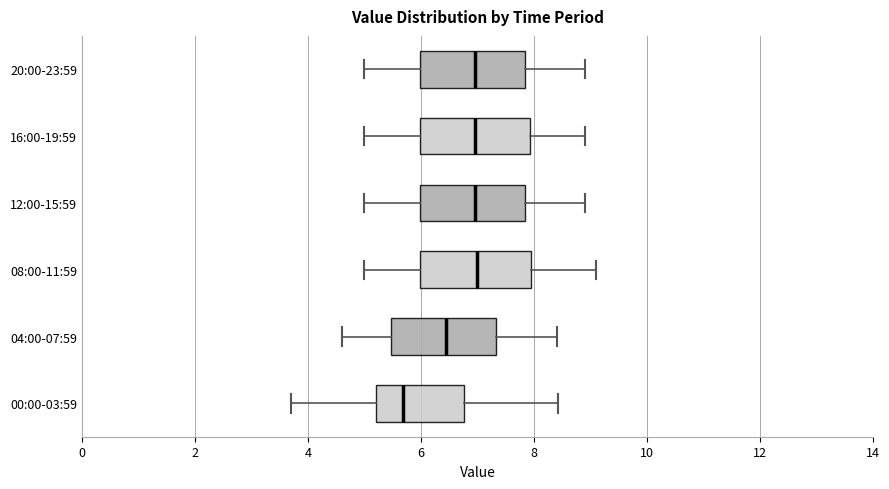

Where does the right whisker of the box for 08:00-11:59 end on the x-axis? The values are not printed on the chart, so give them approximately, as read against the axis.

9.2